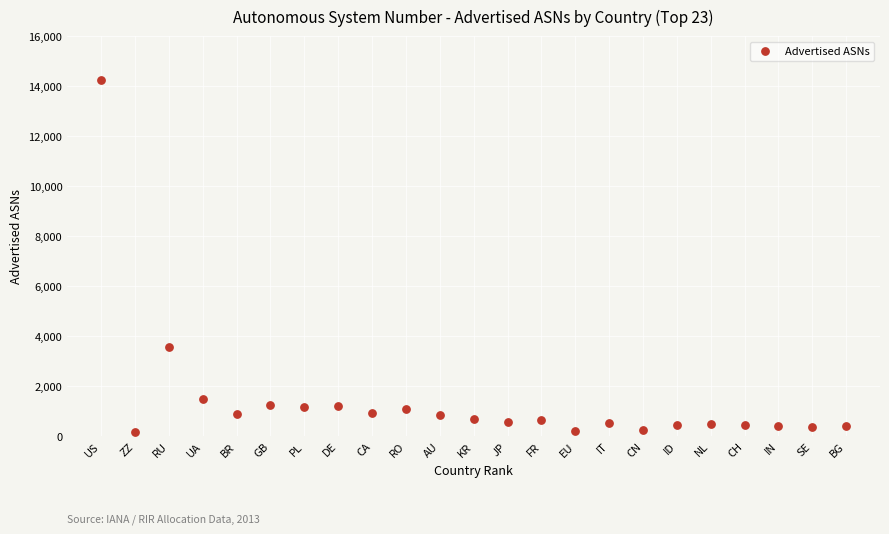

What Y value in the scatter plot is closest to 7224?

3573